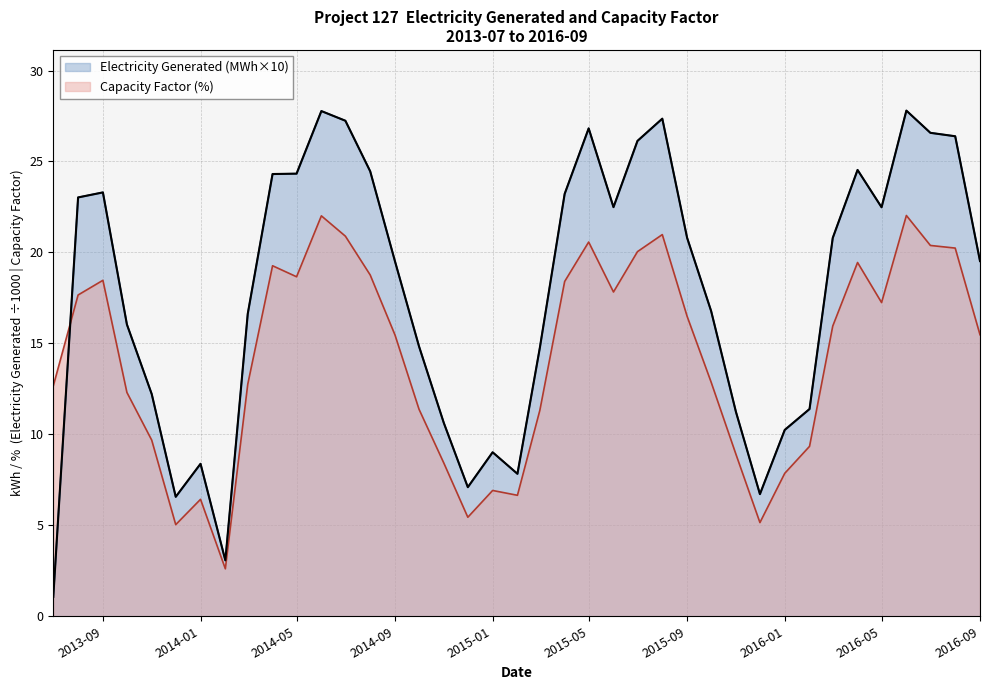

What position from the left is 2015-04?

22